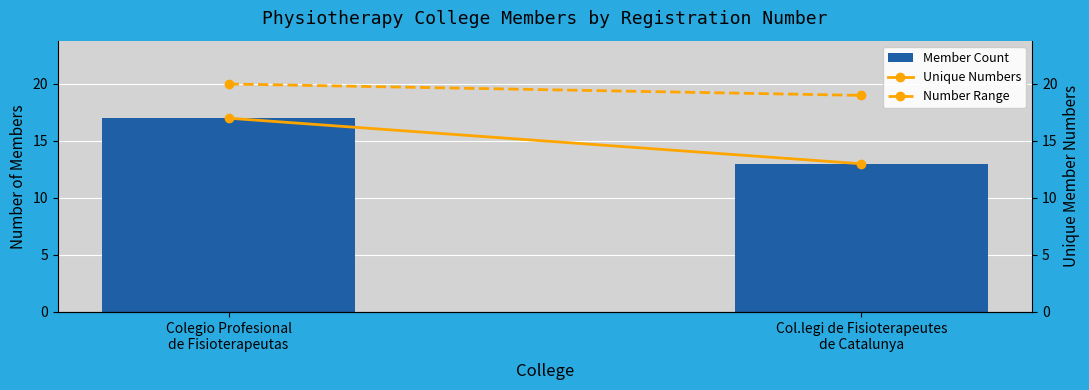

The value of Number Range at Colegio Profesional
de Fisioterapeutas is 28. True or false?

False